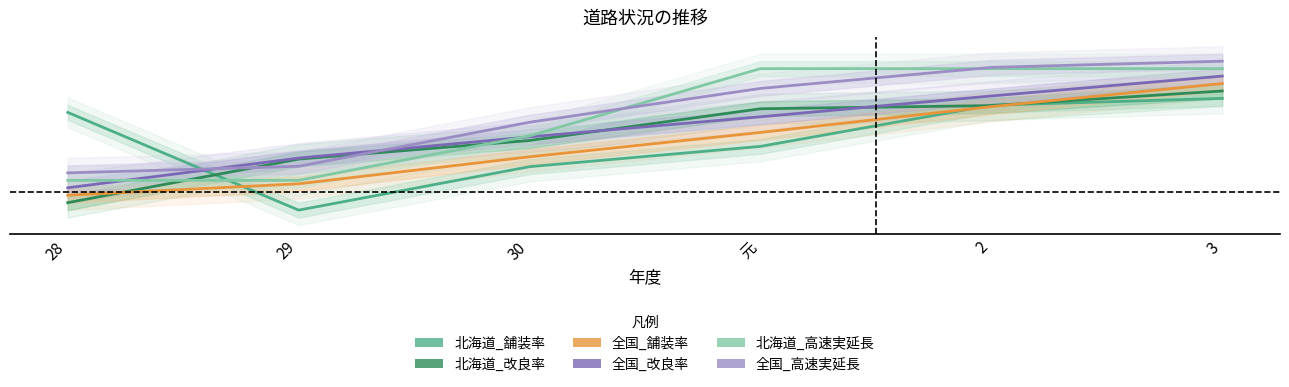

Rank the categories by 北海道_改良率 value from highest to lowest.

3, 2, 元, 30, 29, 28